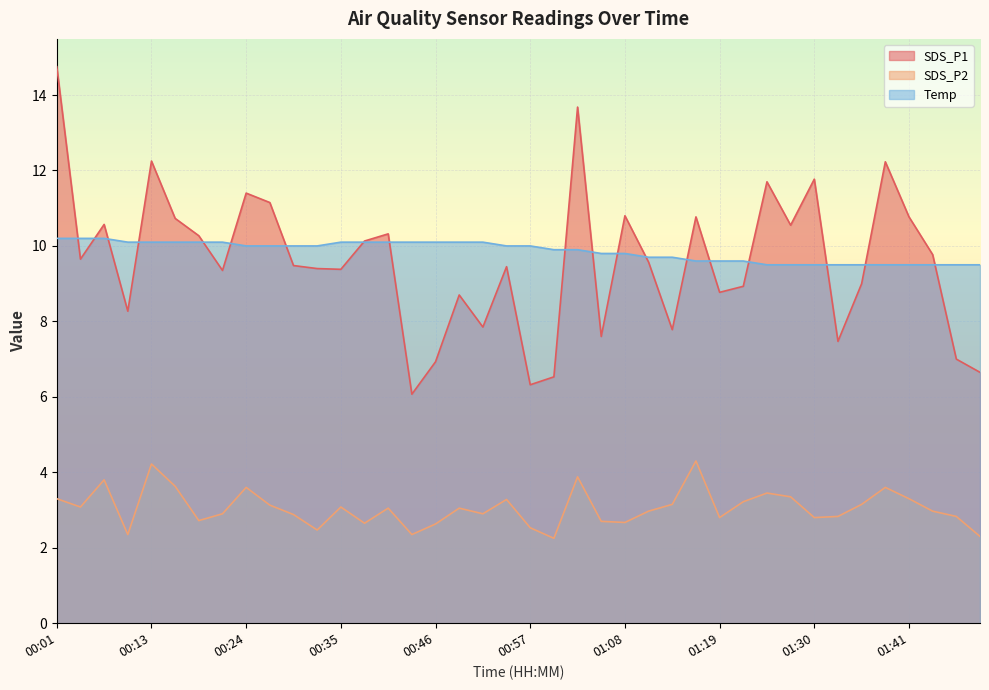

True or false: SDS_P1 has a value of 6.9 at 00:46.

True